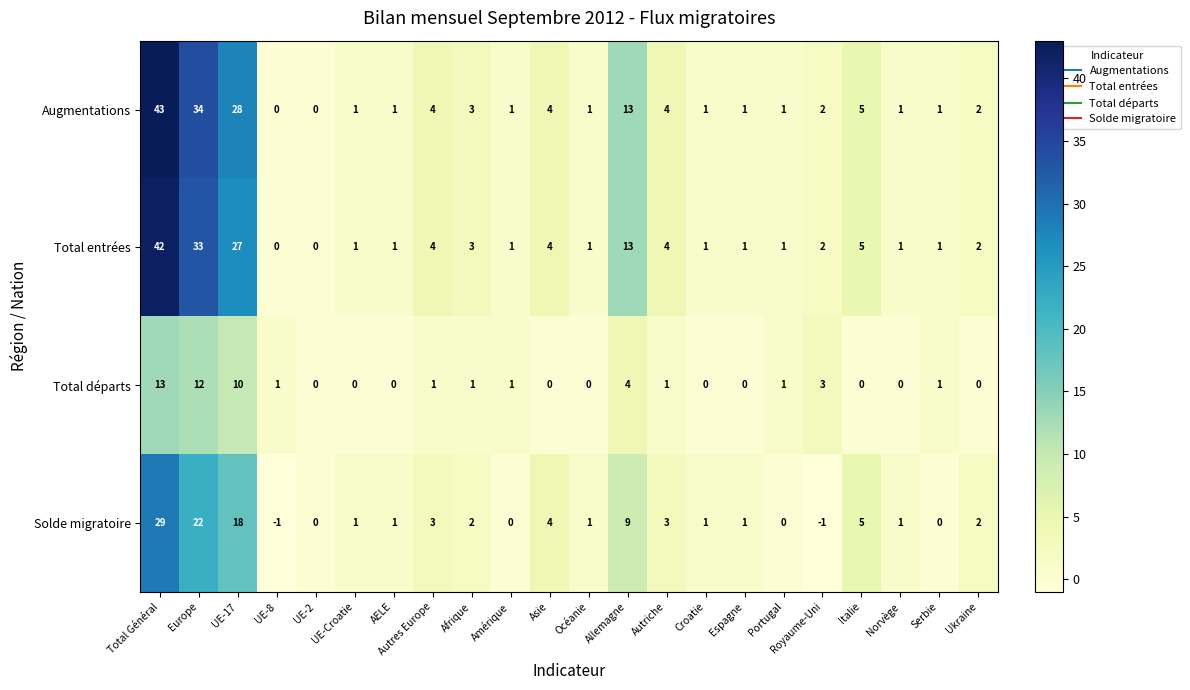

What is the maximum value shown in the chart?

43